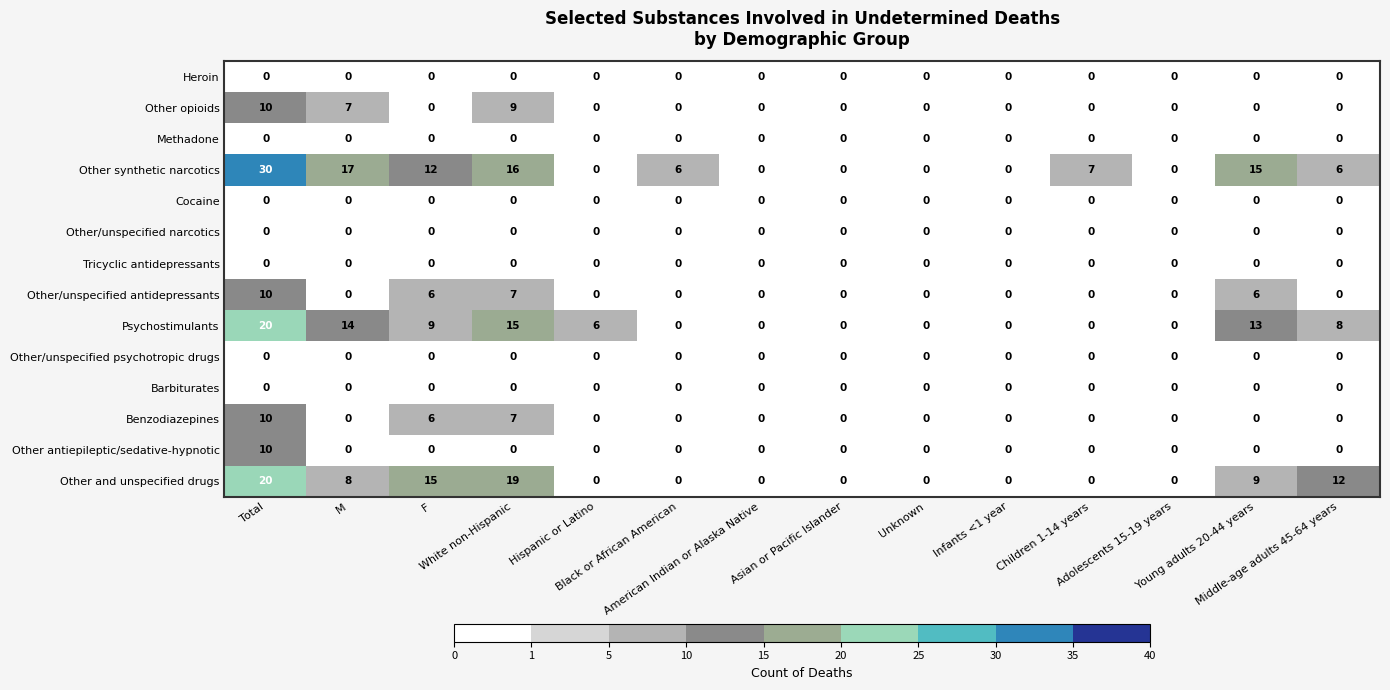

Which series has the largest total across all categories?

Other synthetic narcotics